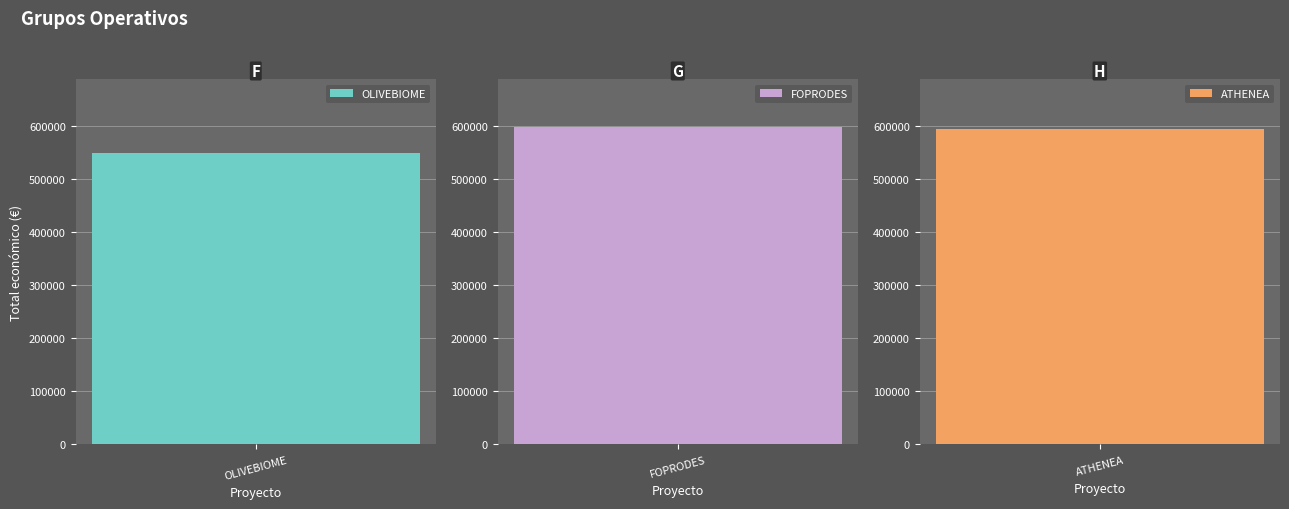

At which label is the value closest to 574661?

ATHENEA